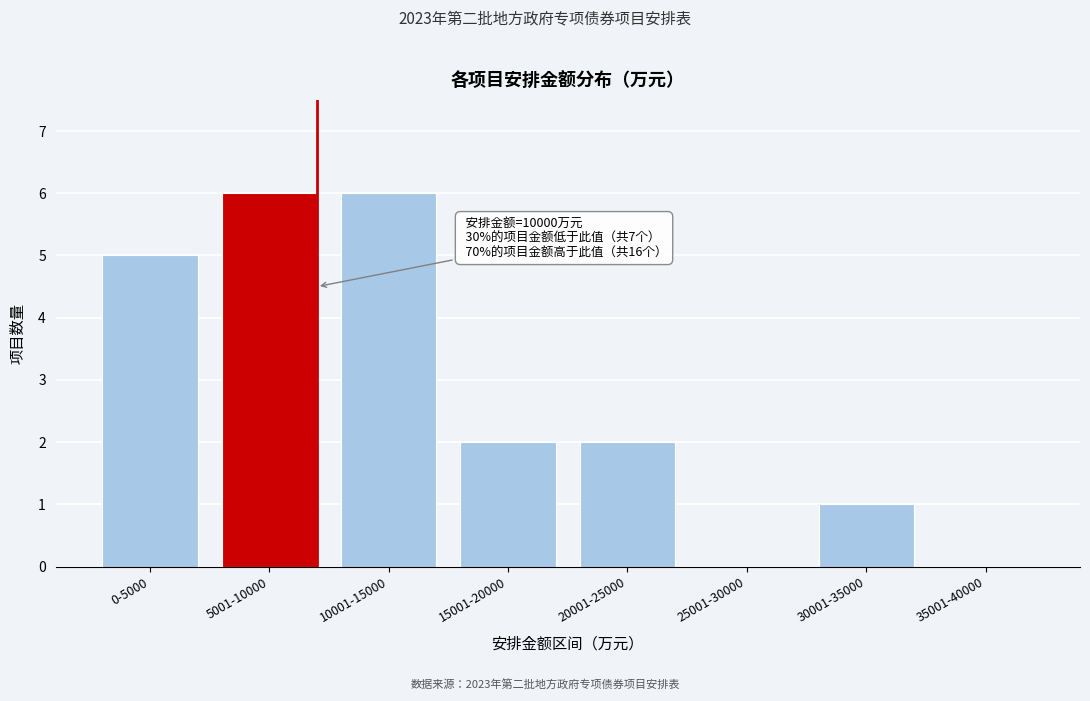

Reading right to left, transcribe all the data shown in this chart.

35001-40000=0	30001-35000=1	25001-30000=0	20001-25000=2	15001-20000=2	10001-15000=6	5001-10000=6	0-5000=5